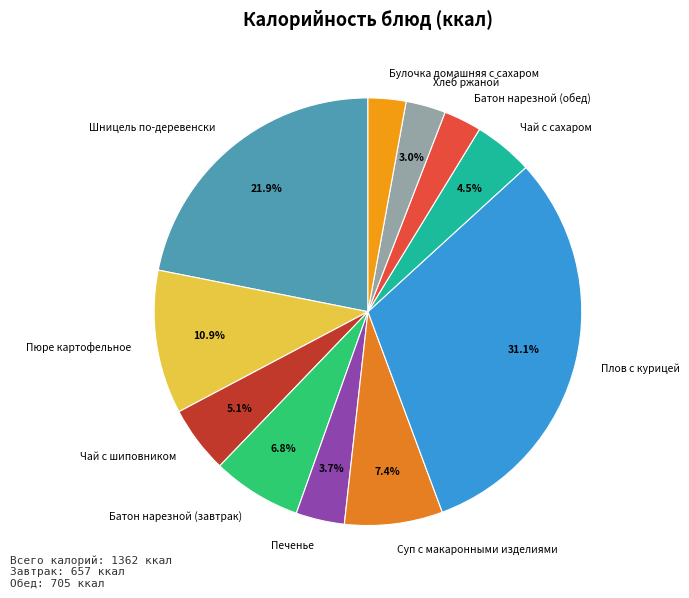

Does any single category account for the majority?

No